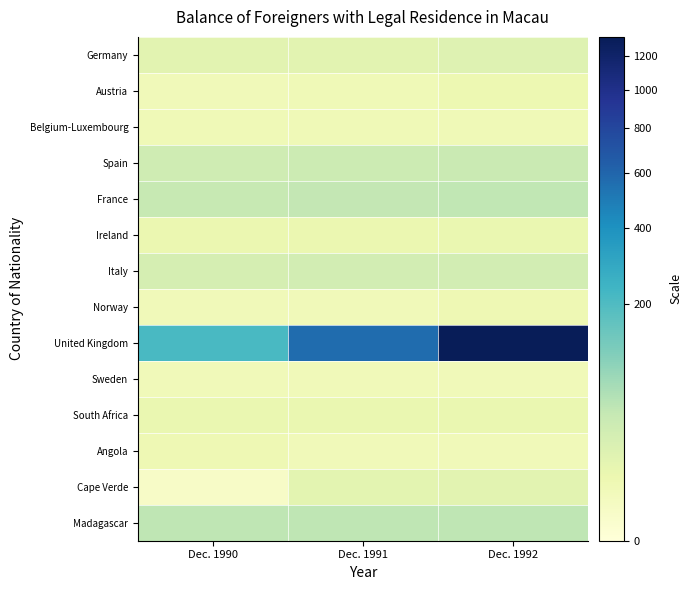

Which series has the largest total across all categories?

United Kingdom